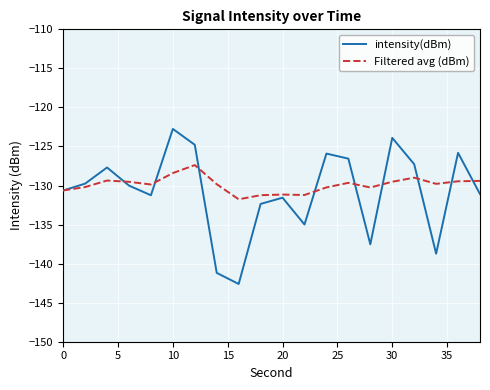

Rank the series by their maximum value, from highest to lowest.

intensity(dBm), Filtered avg (dBm)